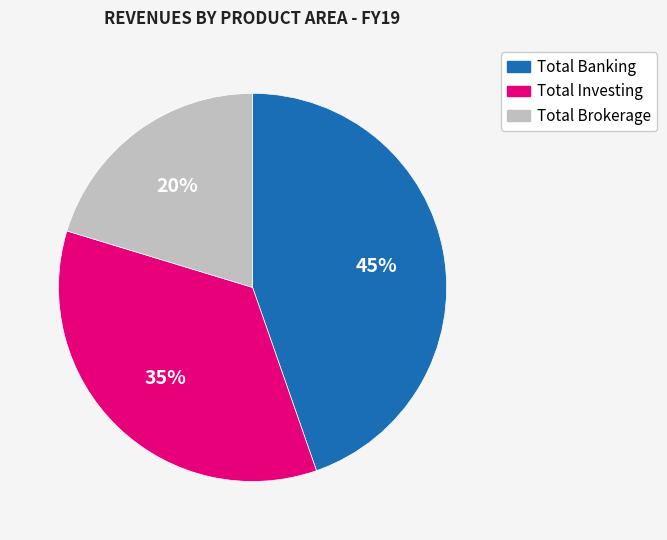

Is the sum of Total Brokerage and Total Investing greater than half?

Yes